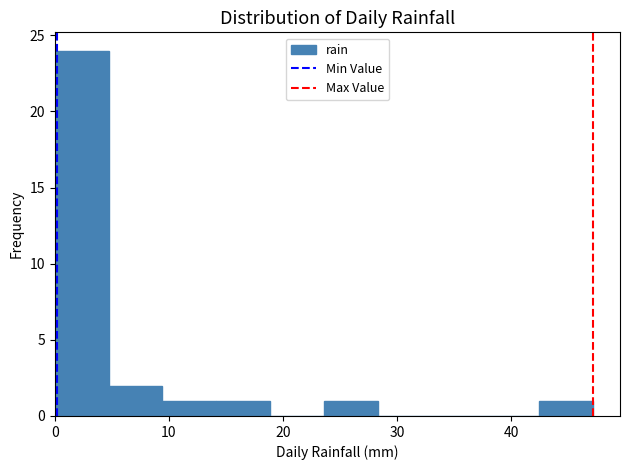

Which range on the x-axis has the tallest bar?

0 to 5